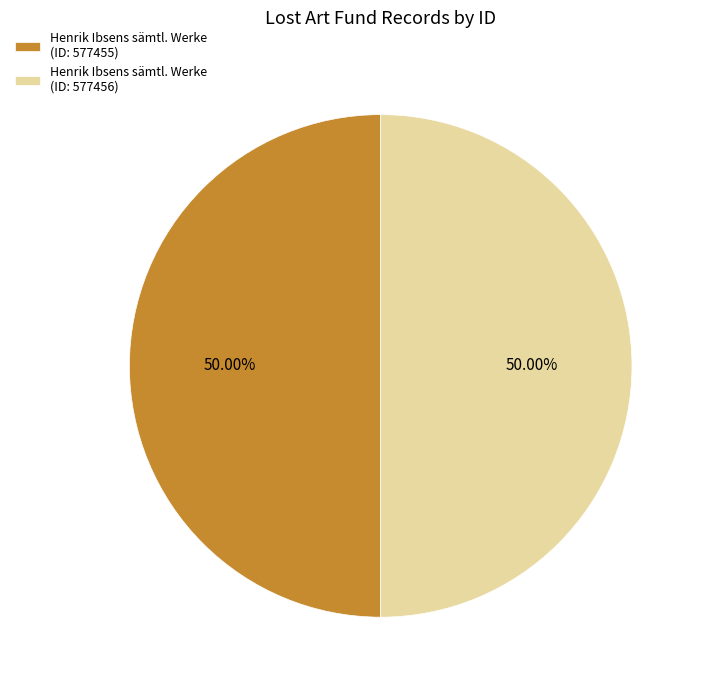

Is the sum of Henrik Ibsens sämtl. Werke (ID: 577456) and Henrik Ibsens sämtl. Werke (ID: 577455) greater than half?

Yes